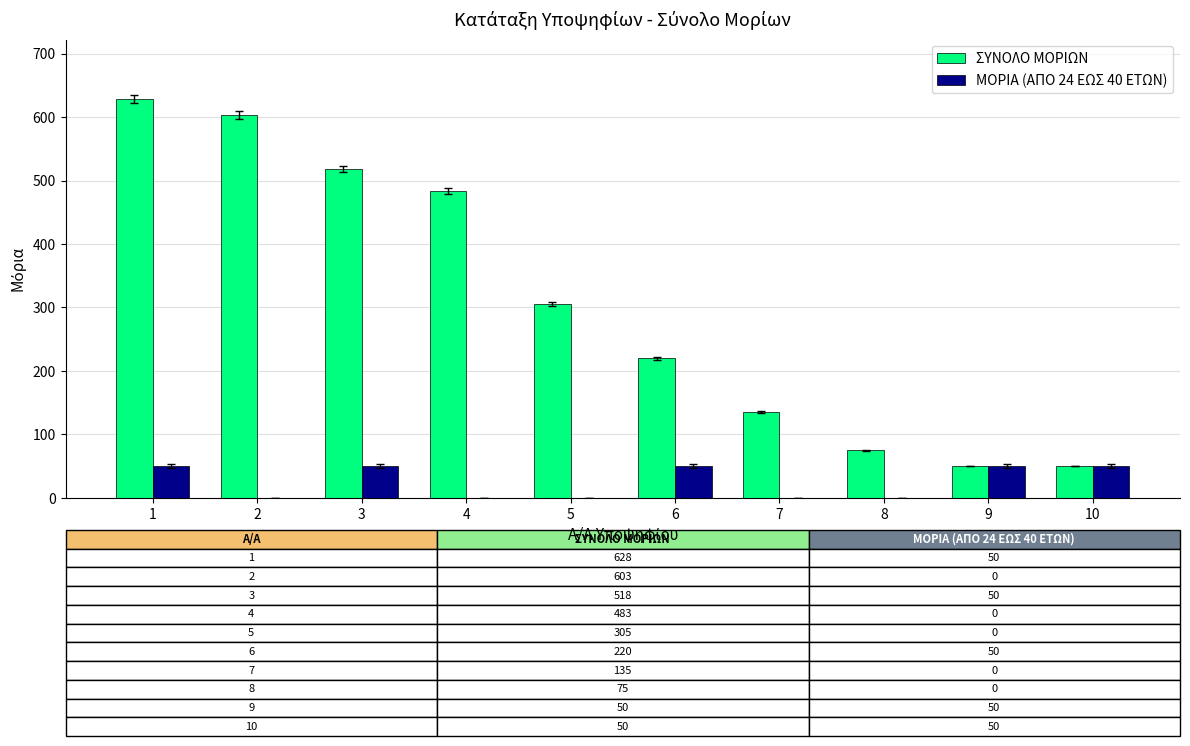

Count the number of data series in this chart.

2